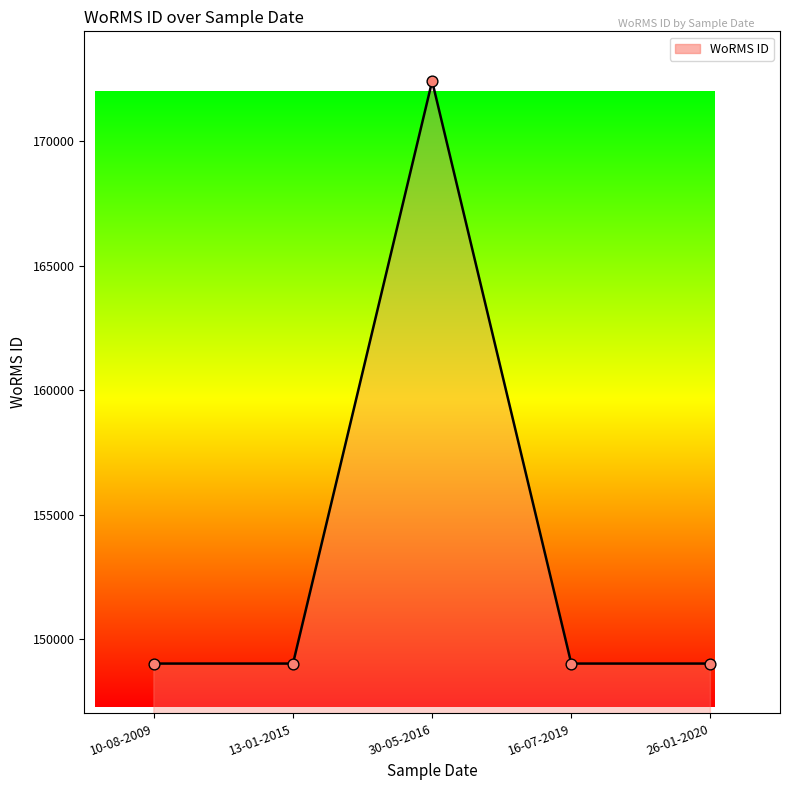

What is the ratio of the value at 30-05-2016 to the value at 16-07-2019?

1.2